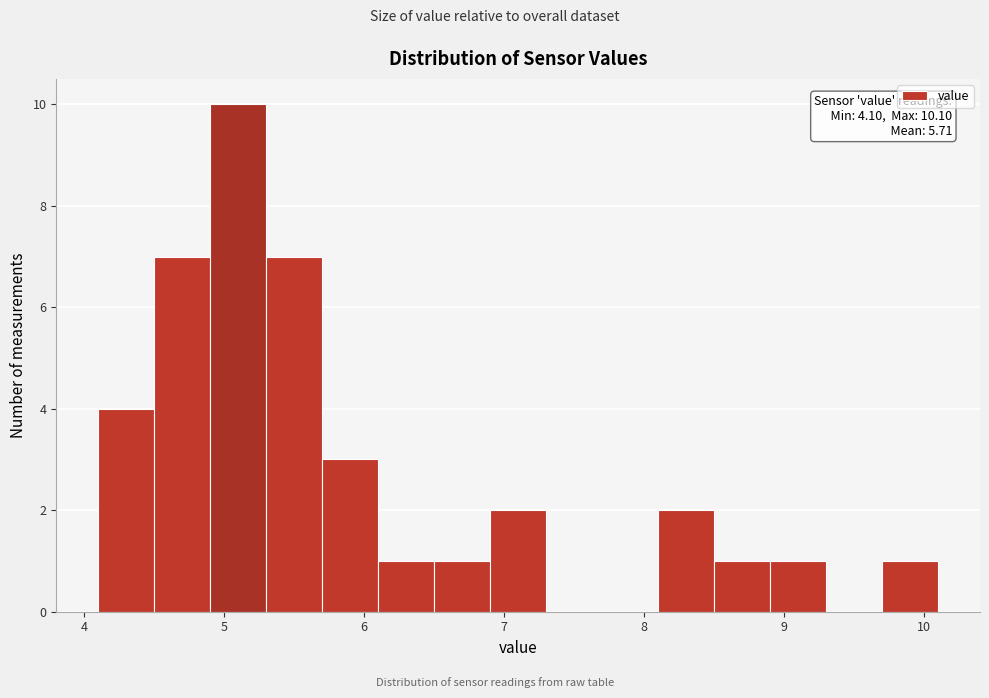

Over which range of the x-axis is the bar tallest?

4.9 to 5.3